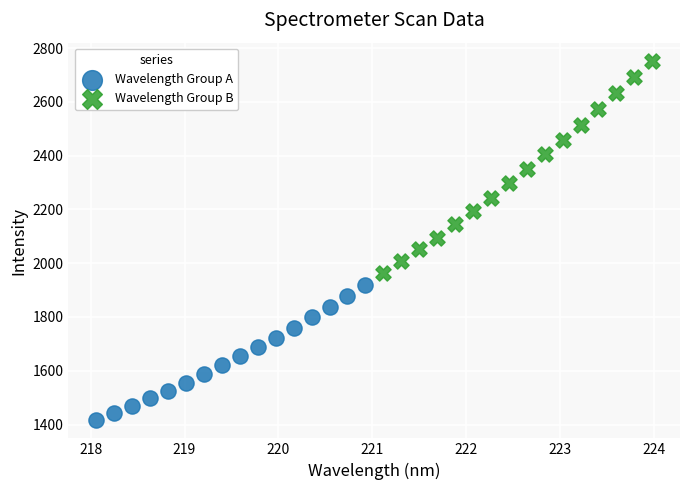

Which series reaches the minimum Y coordinate?

Wavelength Group A